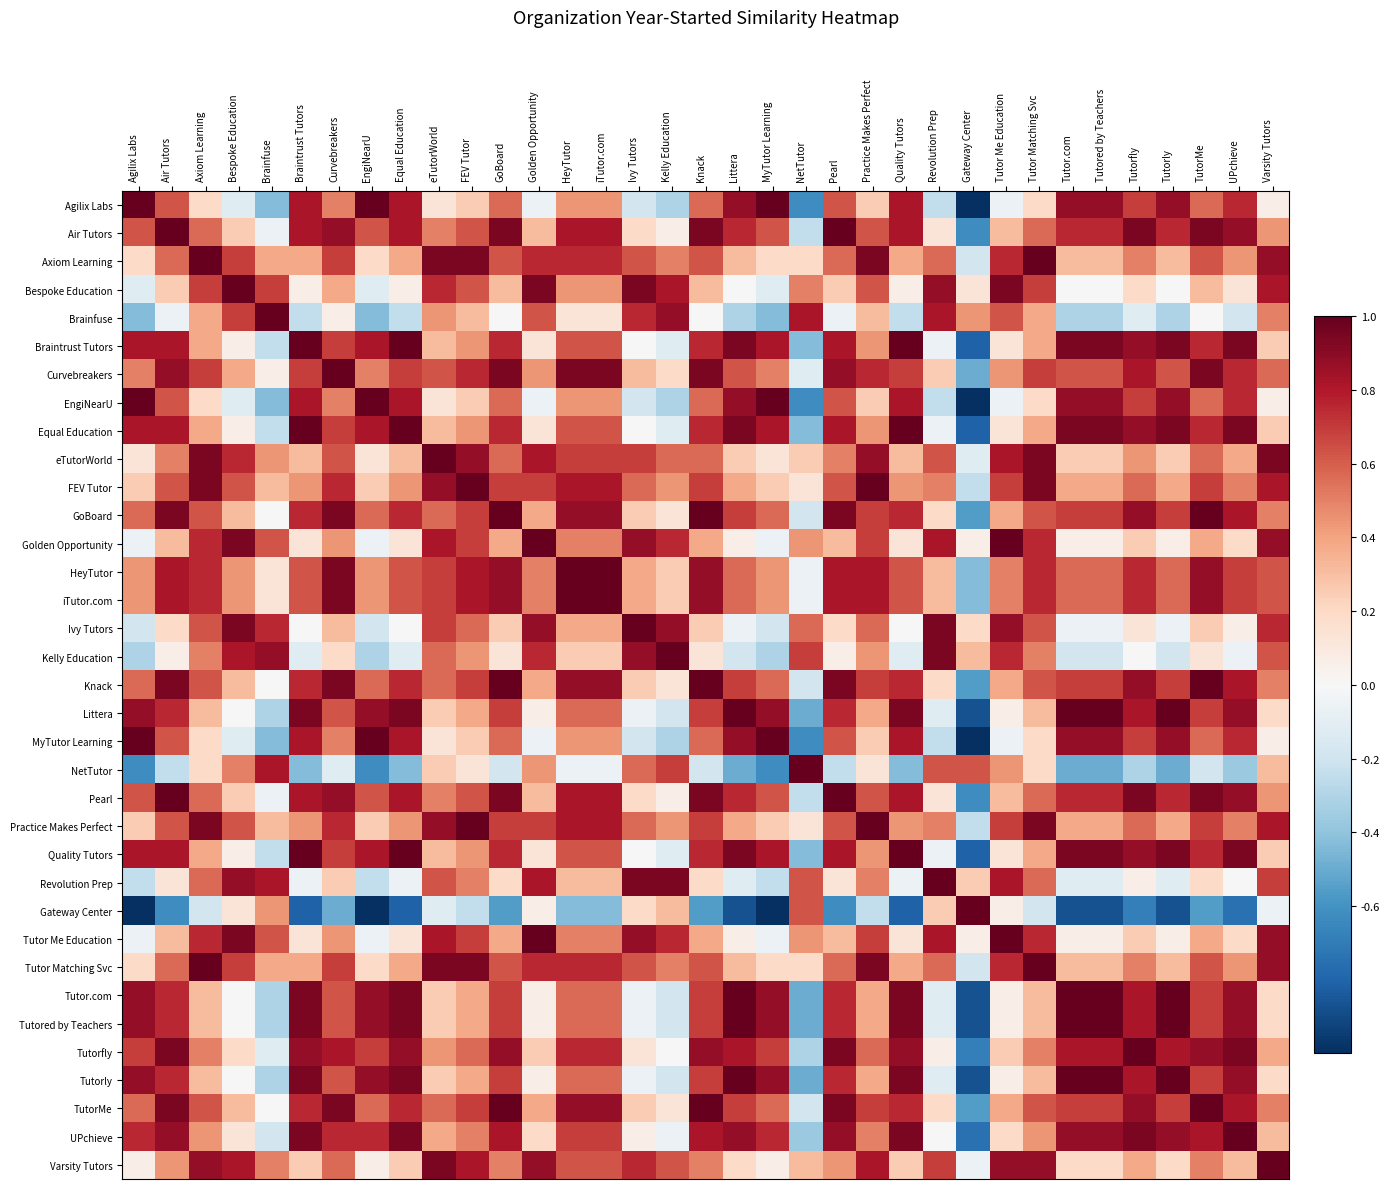

What is the total value across all series at Knack?

20.5